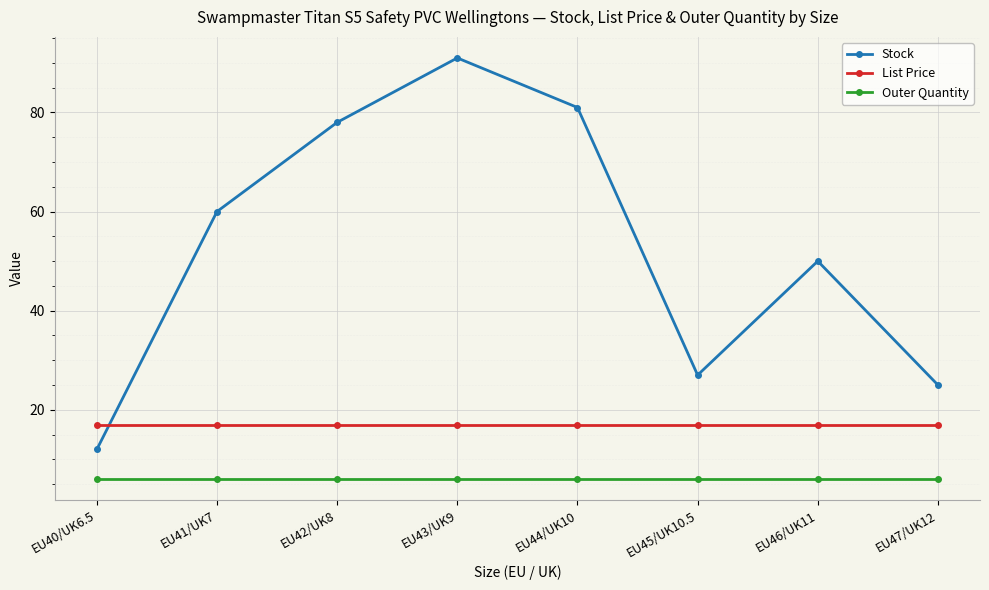

What is the spread (max minus min) of values at EU43/UK9?

85.0